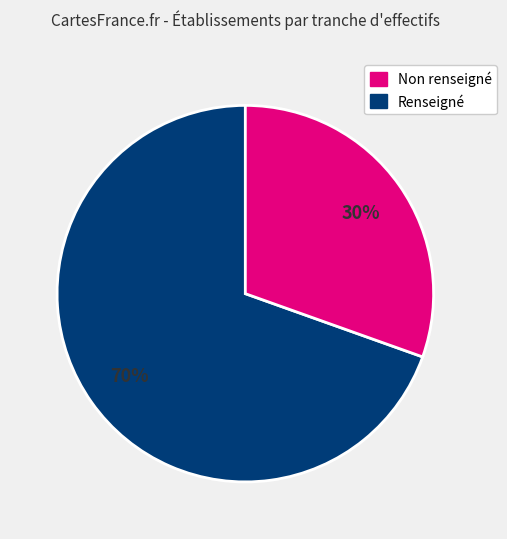

To the nearest percent, what is the average slice percentage?

50%